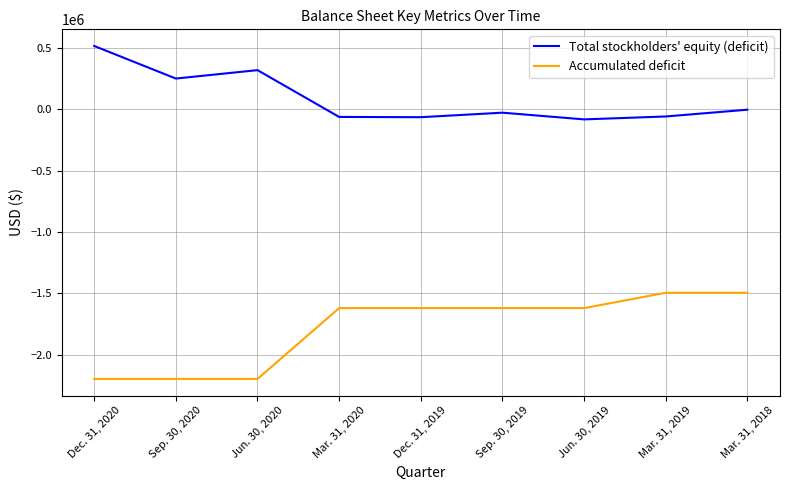

Rank the series at Jun. 30, 2020 from highest to lowest value.

Total stockholders' equity (deficit), Accumulated deficit